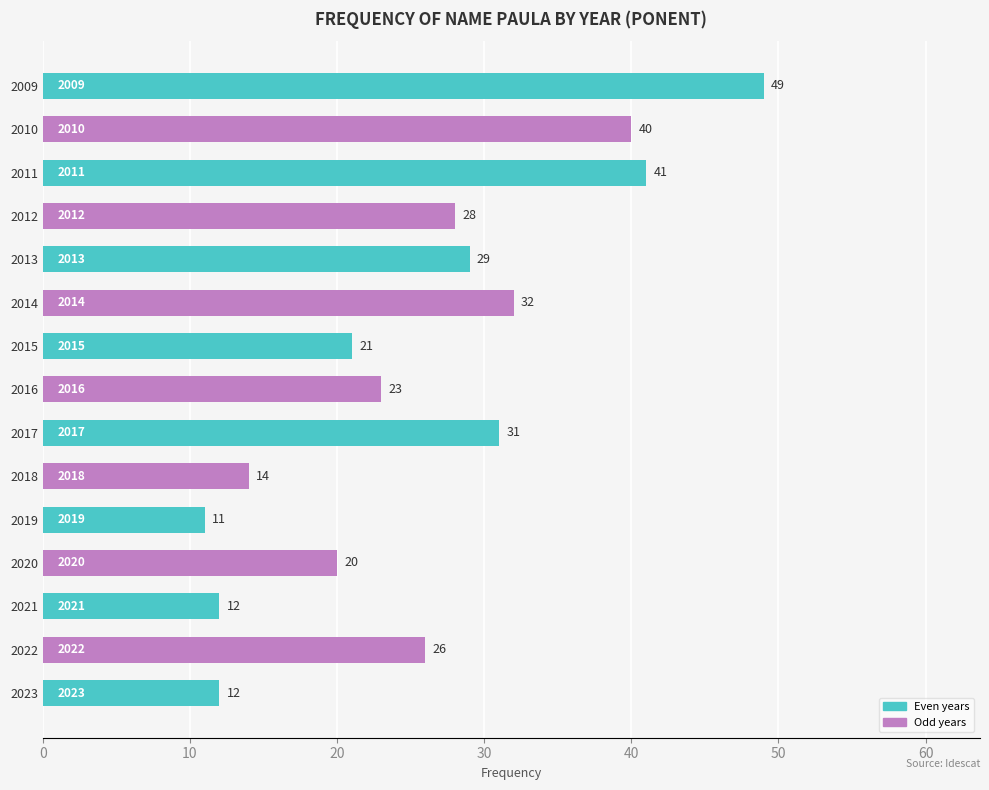

Reading top to bottom, extract all data points from this chart.

49	40	41	28	29	32	21	23	31	14	11	20	12	26	12